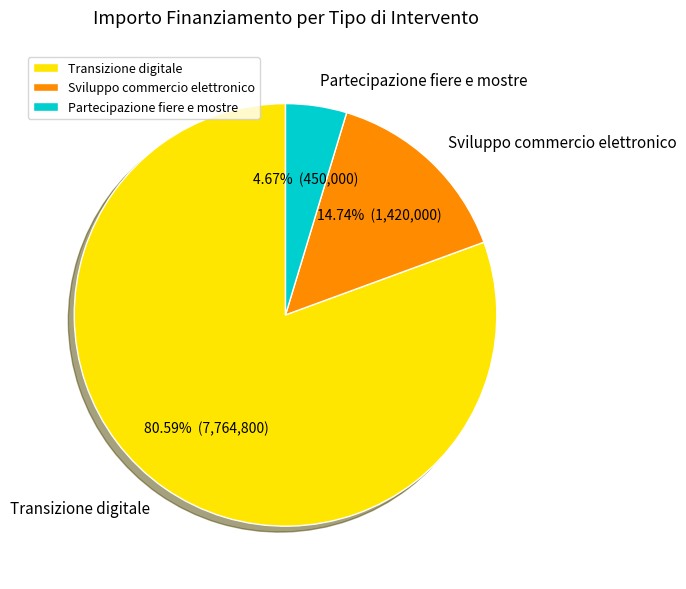

What is the largest slice in the pie chart?

Transizione digitale